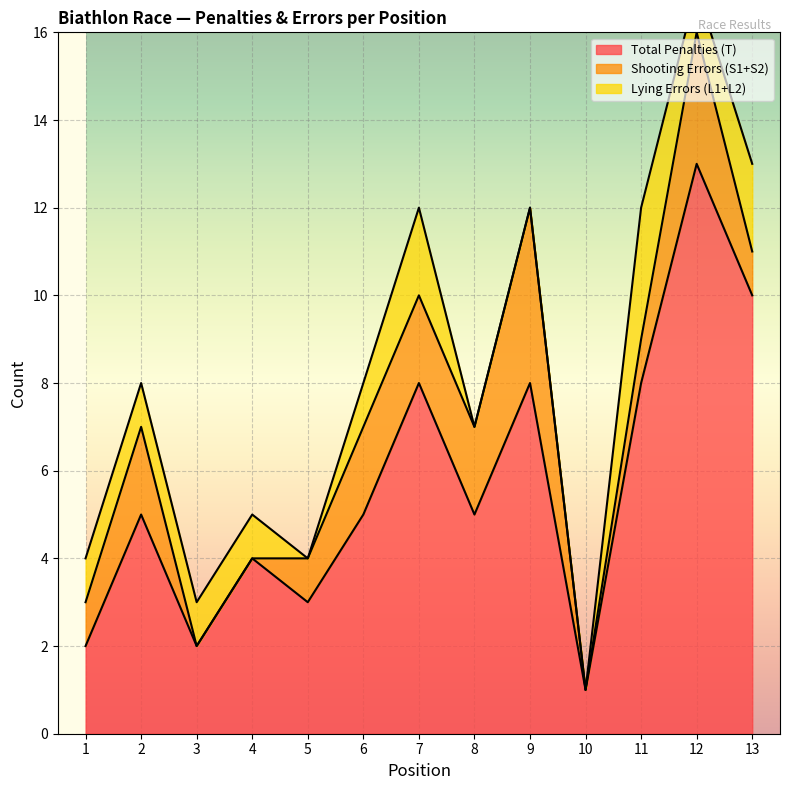

What is the value of the Total Penalties (T) point at the 10th from the left?

1